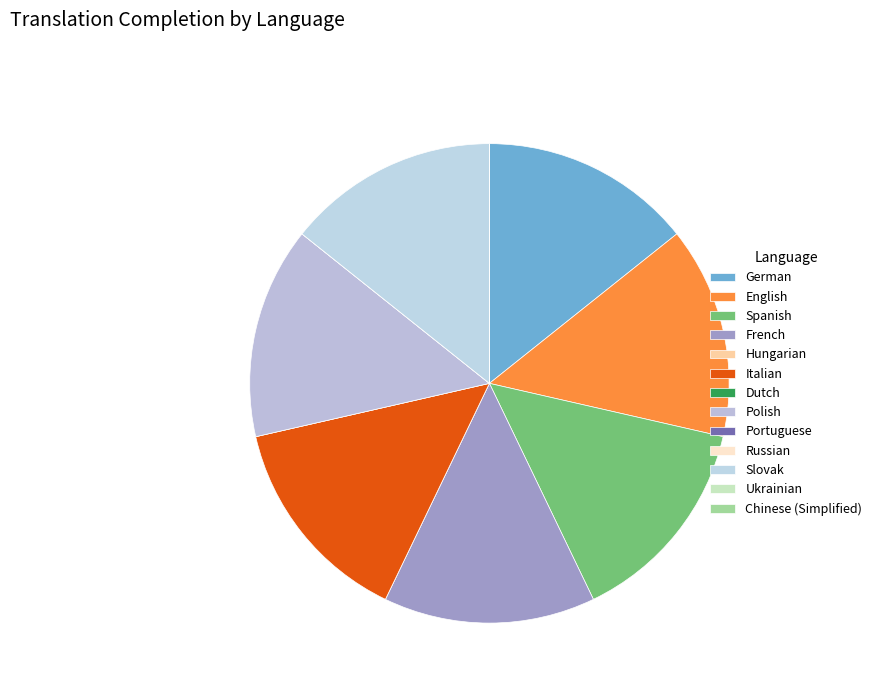

Count the number of slices in the pie.

13